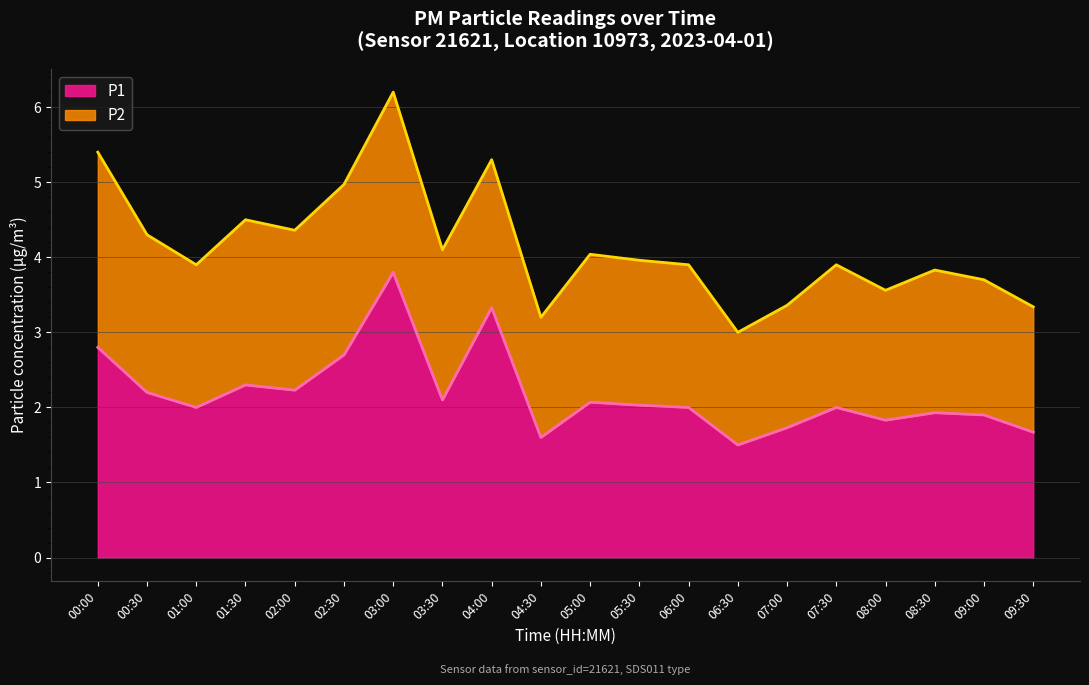

What is the smallest value displayed?

1.5